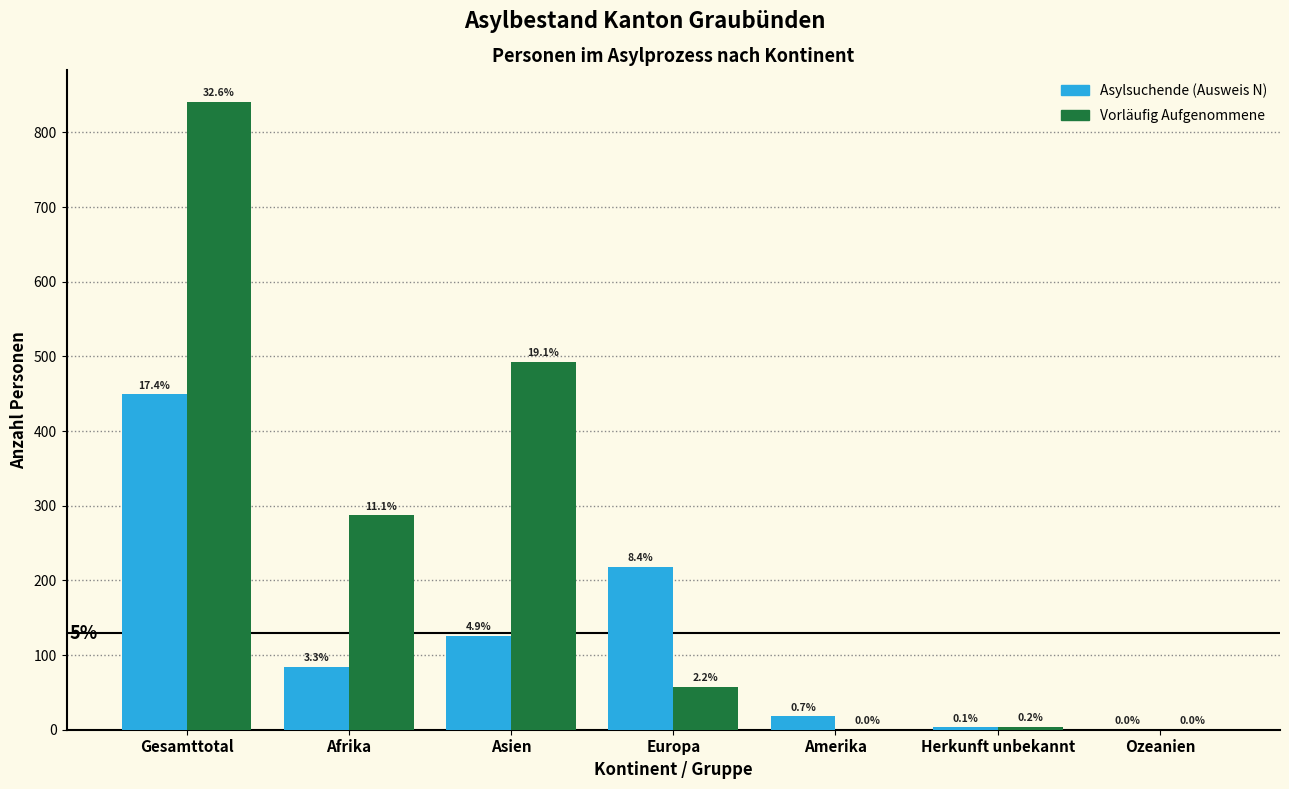

Does the chart contain stacked bars?

No